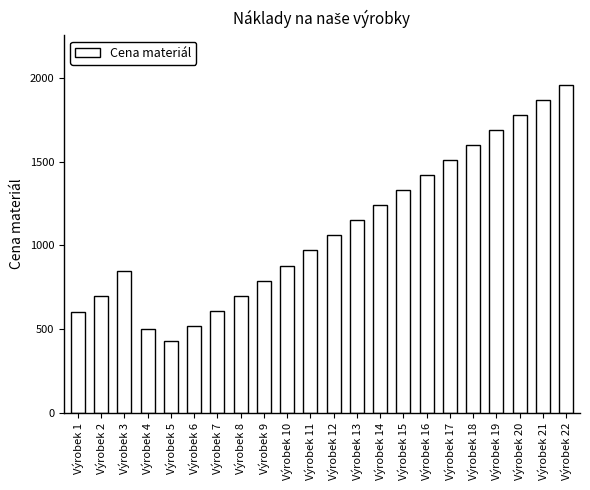

What is the value of the 14th bar from the left?

1240